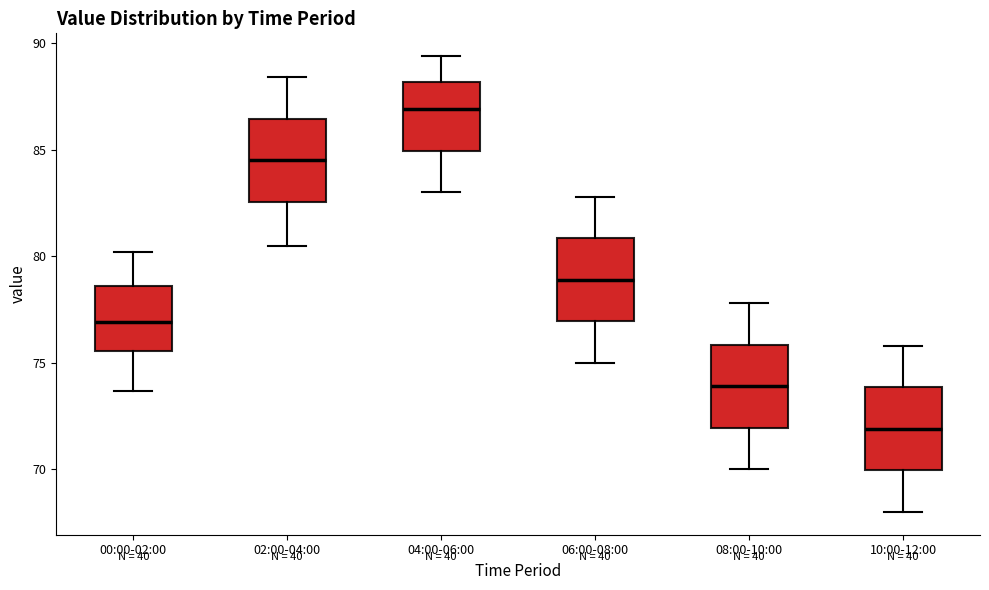

Which box has the highest median line?

04:00-06:00